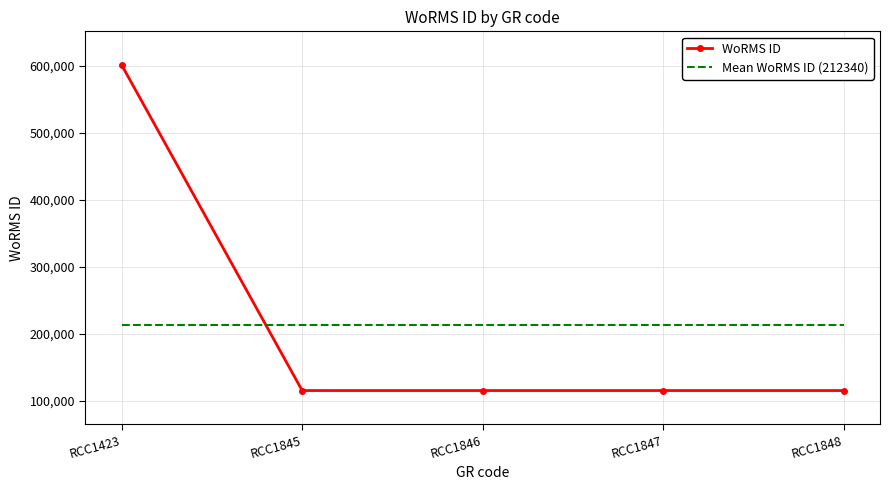

Reading right to left, what are all the values shown in this chart?

WoRMS ID: 115104	115104	115104	115104	601284
Mean WoRMS ID (212340): 212340	212340	212340	212340	212340